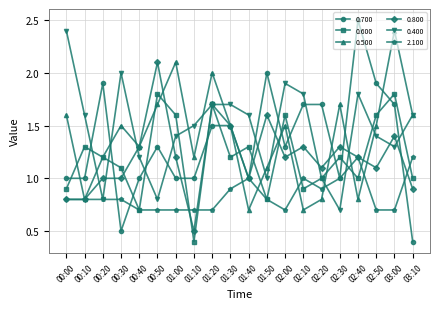

Where do 0.600 and 0.400 first cross each other?

00:10 and 00:20